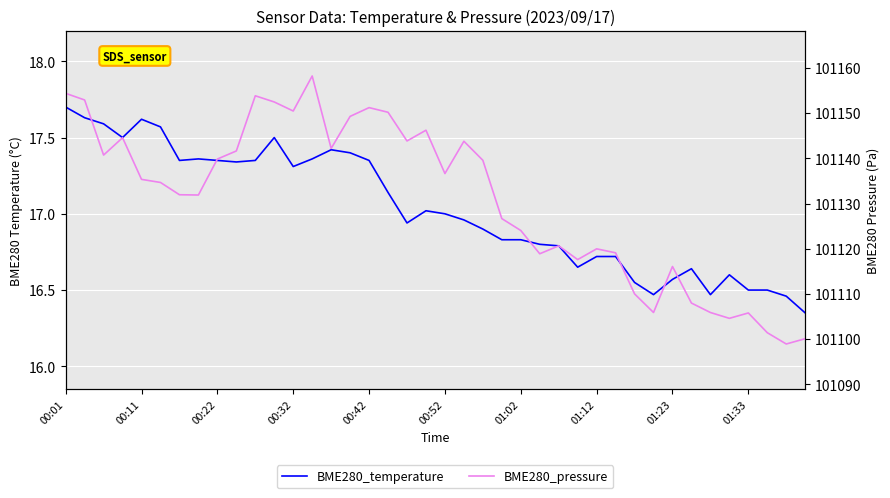

Which has a higher value, 00:22 or 01:33?

00:22